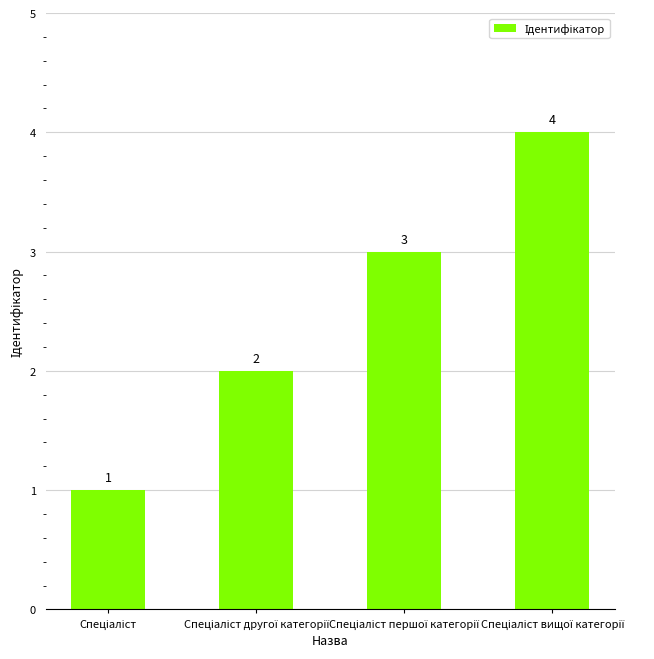

Count the values in the range 2 to 4.

3